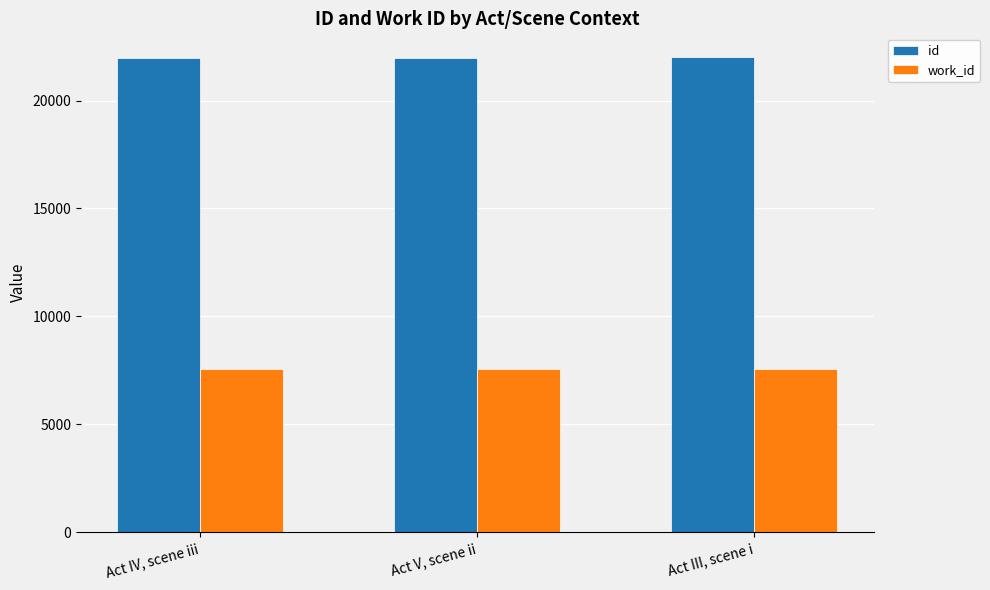

What is the spread (max minus min) of values at Act IV, scene iii?

14414